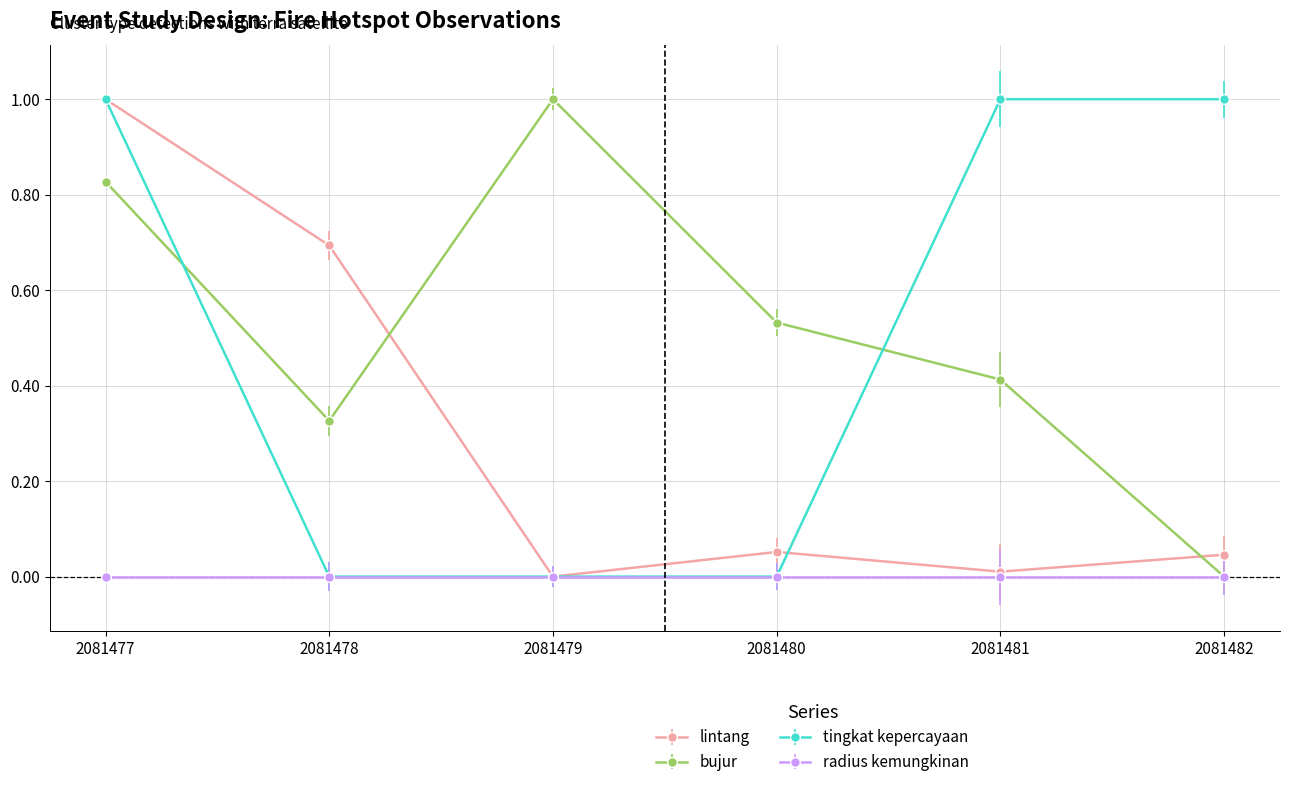

At which category is the sum across all series the highest?

2081477